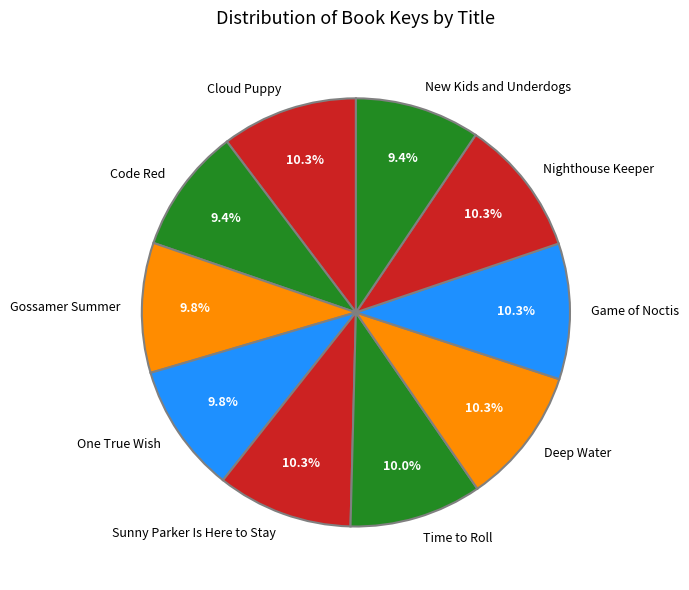

Between Sunny Parker Is Here to Stay and Code Red, which is larger?

Sunny Parker Is Here to Stay